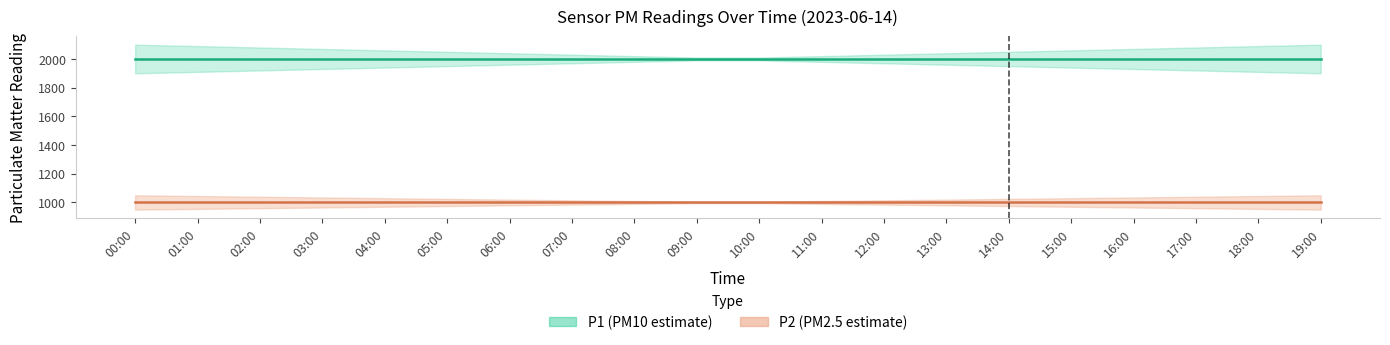

Does the chart display data point markers on the line(s)?

No